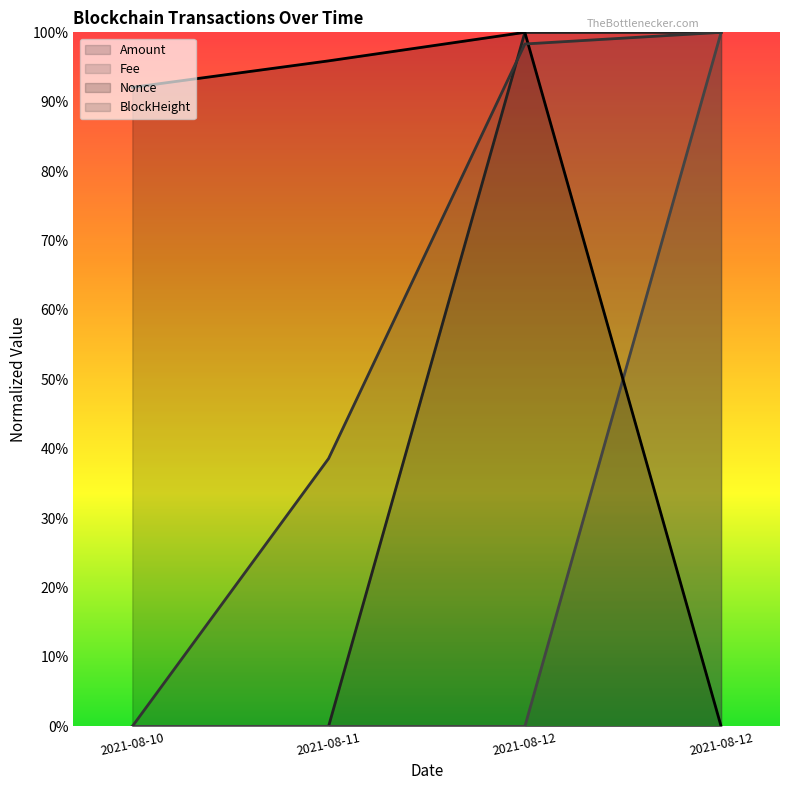

Does the chart display data point markers on the line(s)?

No